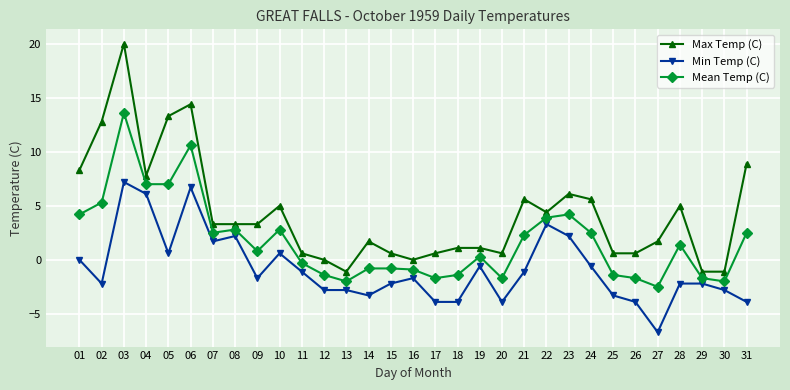

List the series in order of their overall mean, highest first.

Max Temp (C), Mean Temp (C), Min Temp (C)